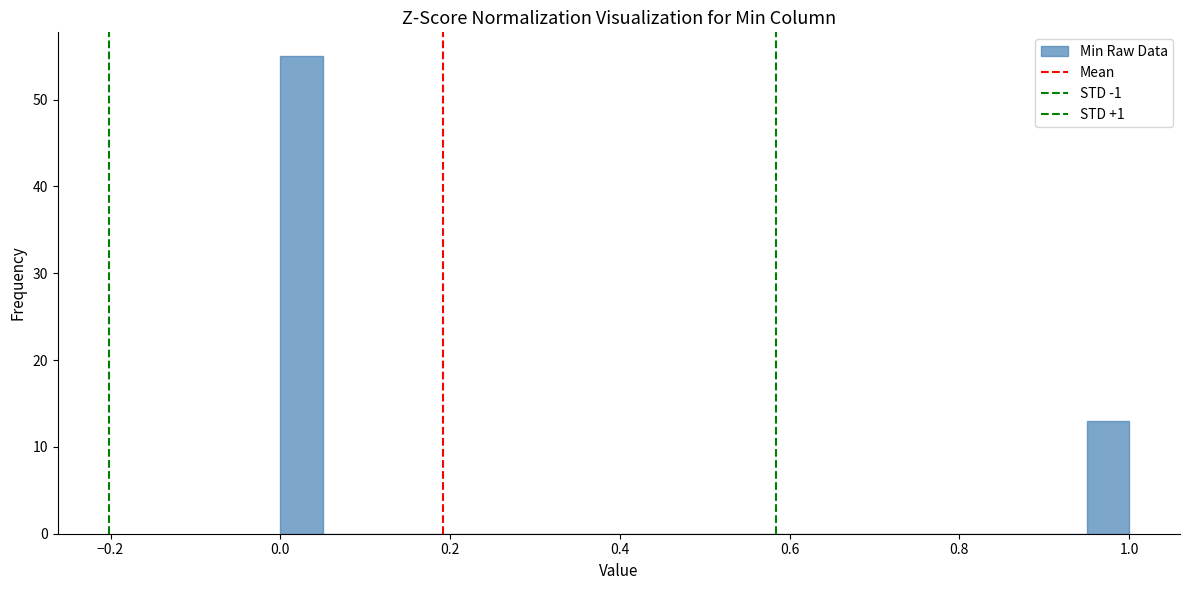

Read against the x-axis, roughly where is the centre of the tallest bar?

0.02